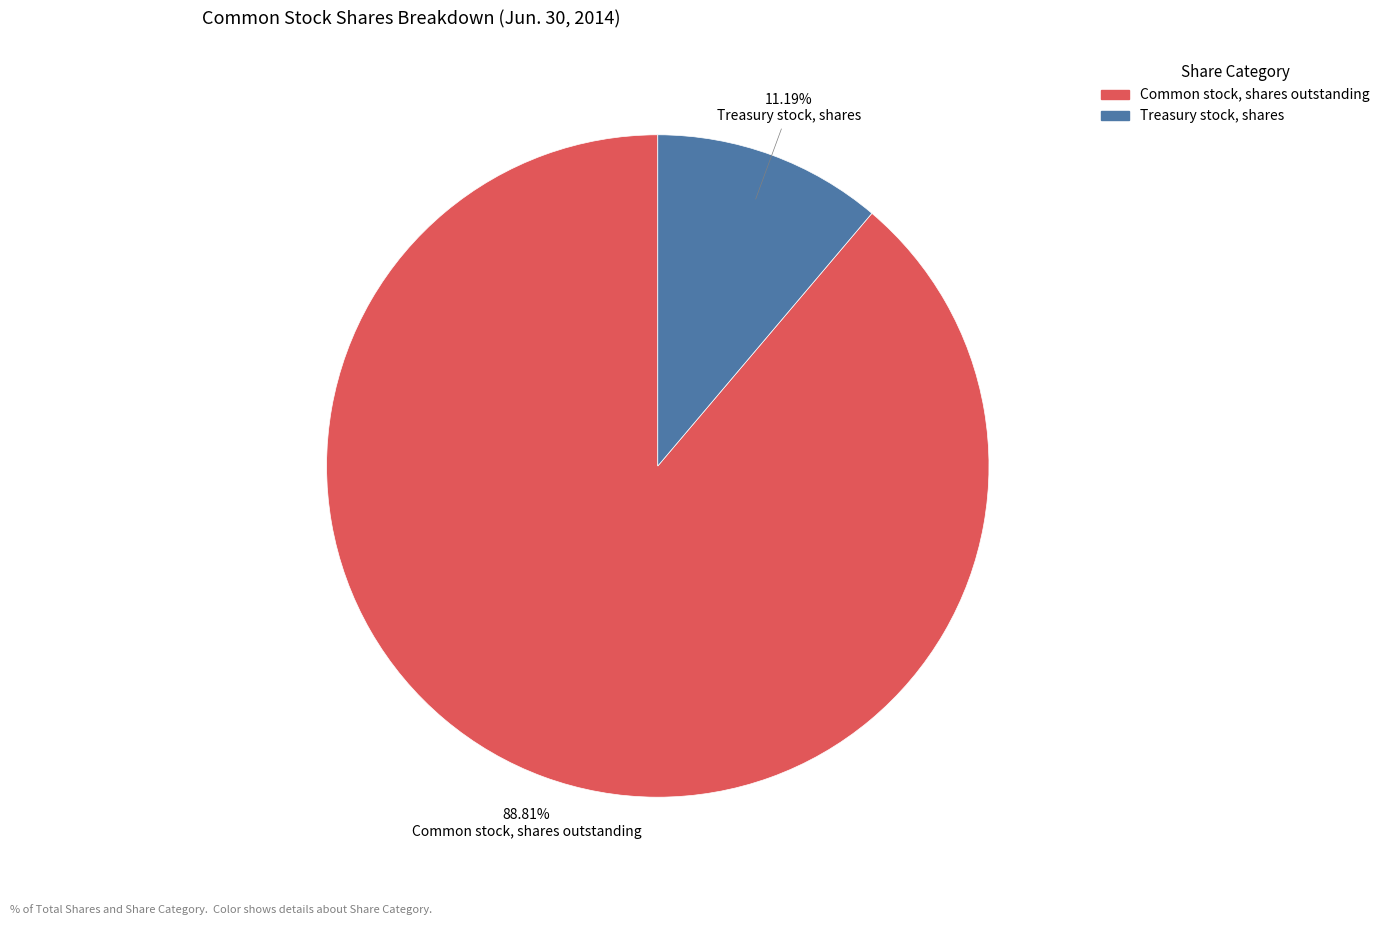

Rank the categories by value from highest to lowest.

Common stock, shares outstanding, Treasury stock, shares